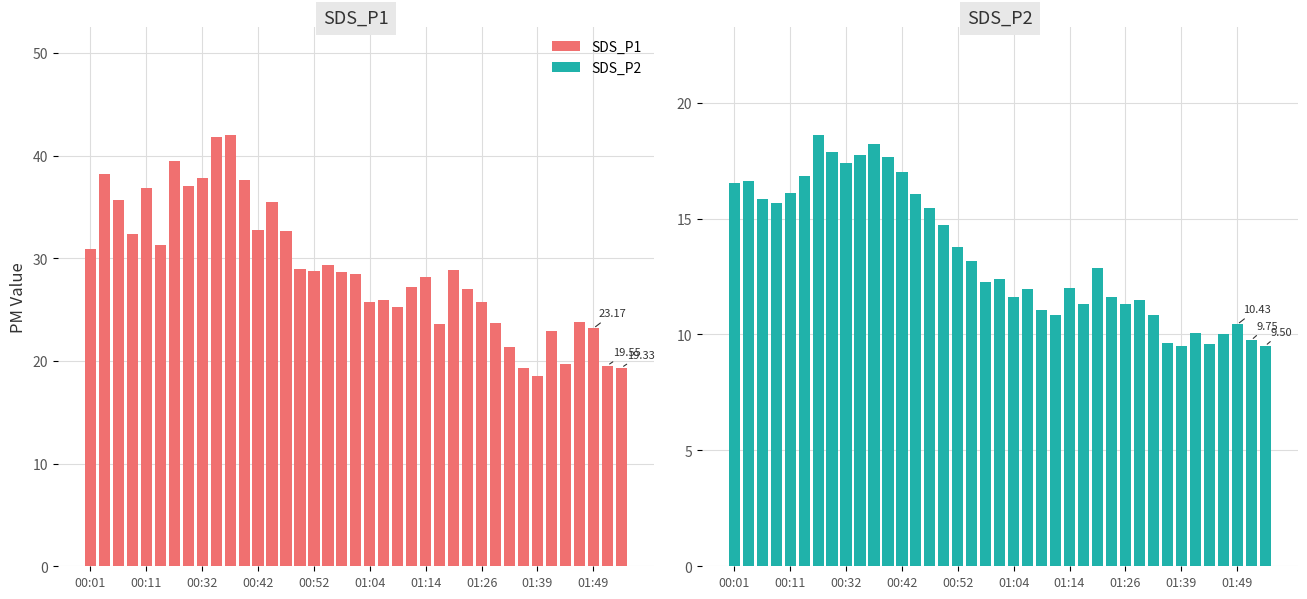

Reading left to right, list all the values displayed in this chart.

SDS_P1: 30.9	38.2	35.7	32.4	36.8	31.3	39.5	37.0	37.8	41.9	42.0	37.6	32.7	35.5	32.7	28.9	28.7	29.4	28.6	28.5	25.8	25.9	25.2	27.2	28.1	23.6	28.9	27.1	25.8	23.7	21.4	19.3	18.5	22.9	19.8	23.8	23.2	19.6	19.3
SDS_P2: 16.6	16.6	15.8	15.7	16.1	16.8	18.6	17.9	17.4	17.8	18.2	17.7	17.0	16.1	15.4	14.7	13.8	13.2	12.2	12.4	11.6	12.0	11.1	10.8	12.0	11.3	12.9	11.6	11.3	11.5	10.8	9.7	9.5	10.1	9.6	10.0	10.4	9.8	9.5